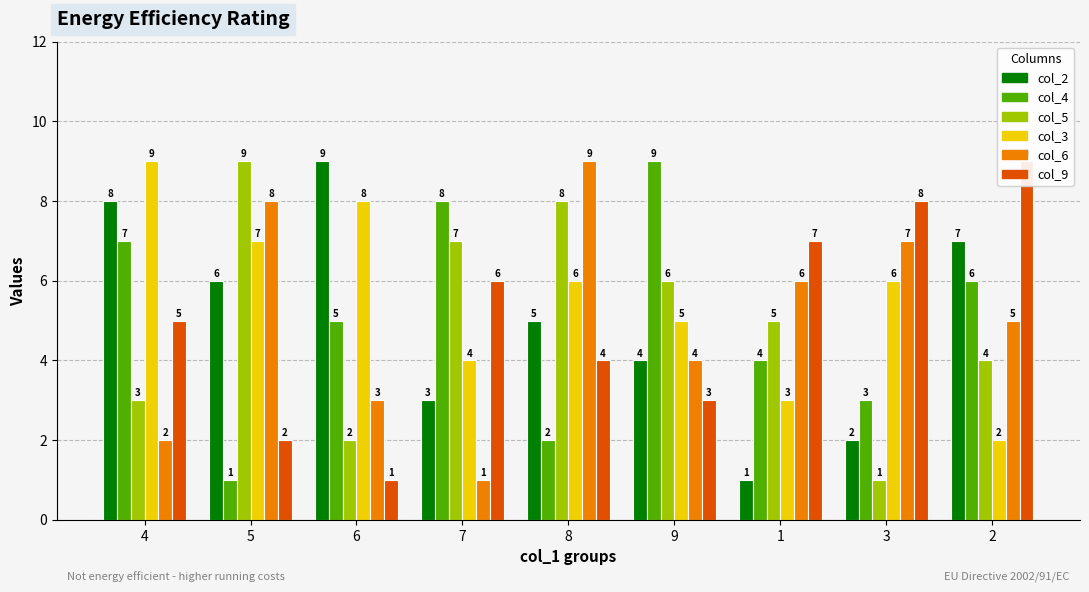

What are all the series names shown in the legend?

col_2, col_4, col_5, col_3, col_6, col_9